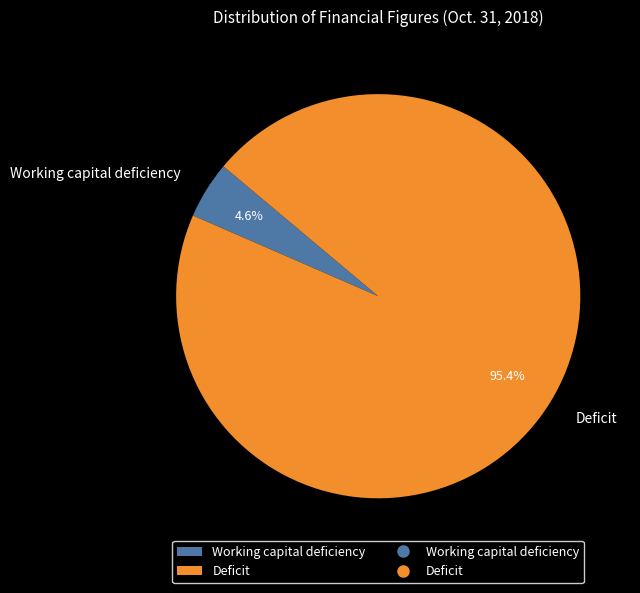

To the nearest percent, what is the average slice percentage?

50%